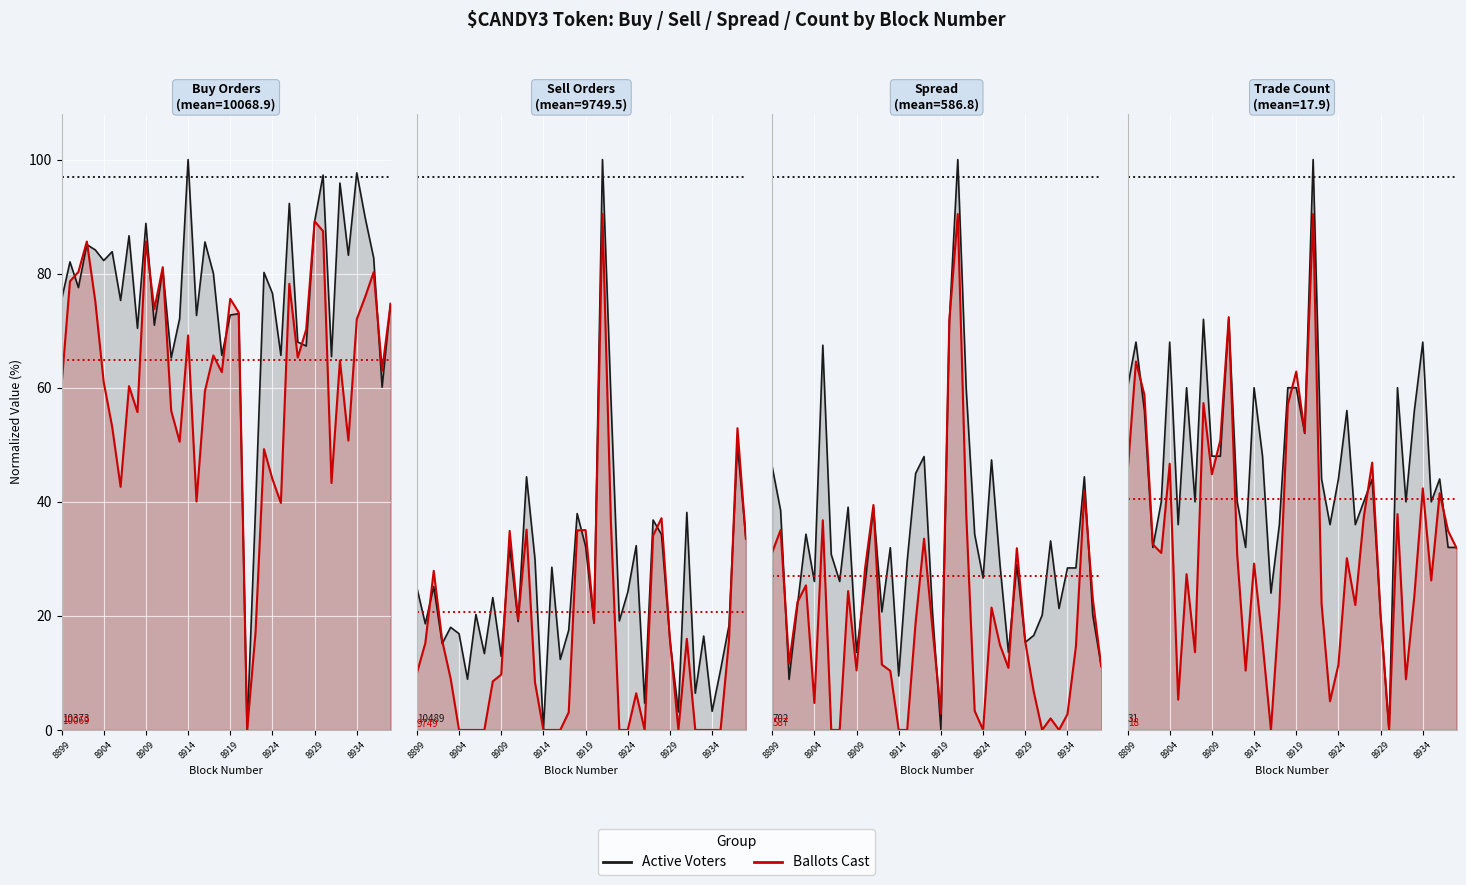

What is the difference between the Ballots Cast values at 29 and 39?

15.0